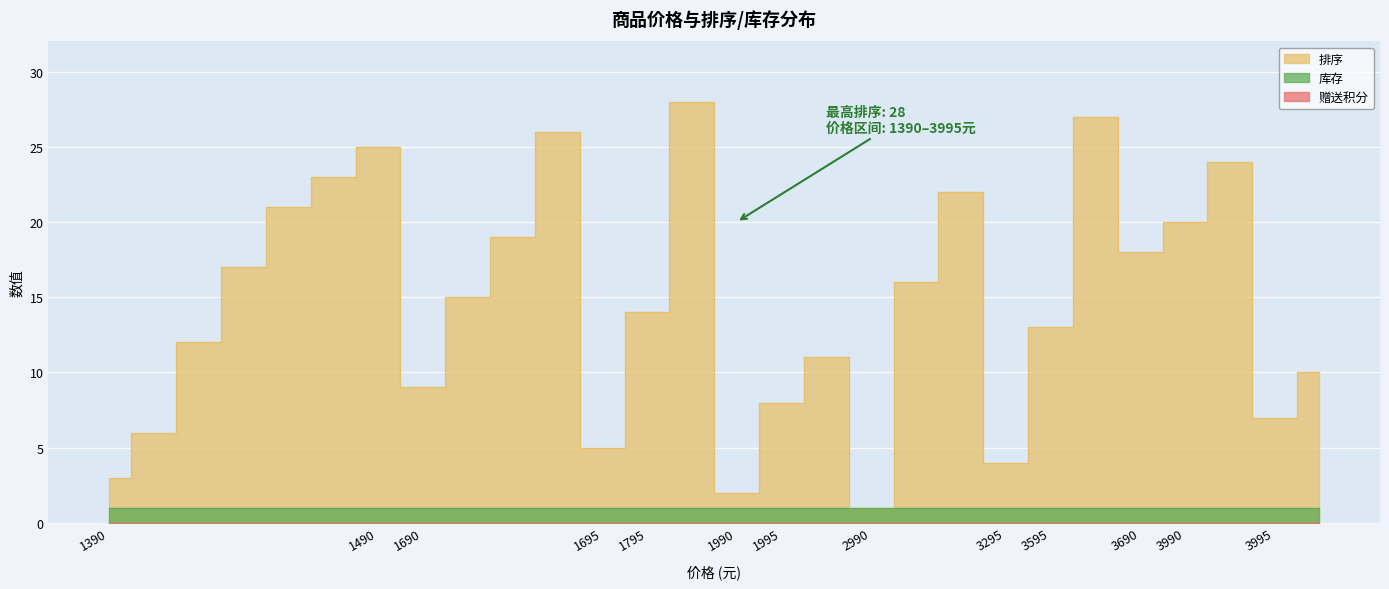

Reading left to right, extract all data points from this chart.

排序: 3	6	12	17	21	23	25	9	15	19	26	5	14	28	2	8	11	1	16	22	4	13	27	18	20	24	7	10
赠送积分: 0	0	0	0	0	0	0	0	0	0	0	0	0	0	0	0	0	0	0	0	0	0	0	0	0	0	0	0
库存: 1	1	1	1	1	1	1	1	1	1	1	1	1	1	1	1	1	1	1	1	1	1	1	1	1	1	1	1